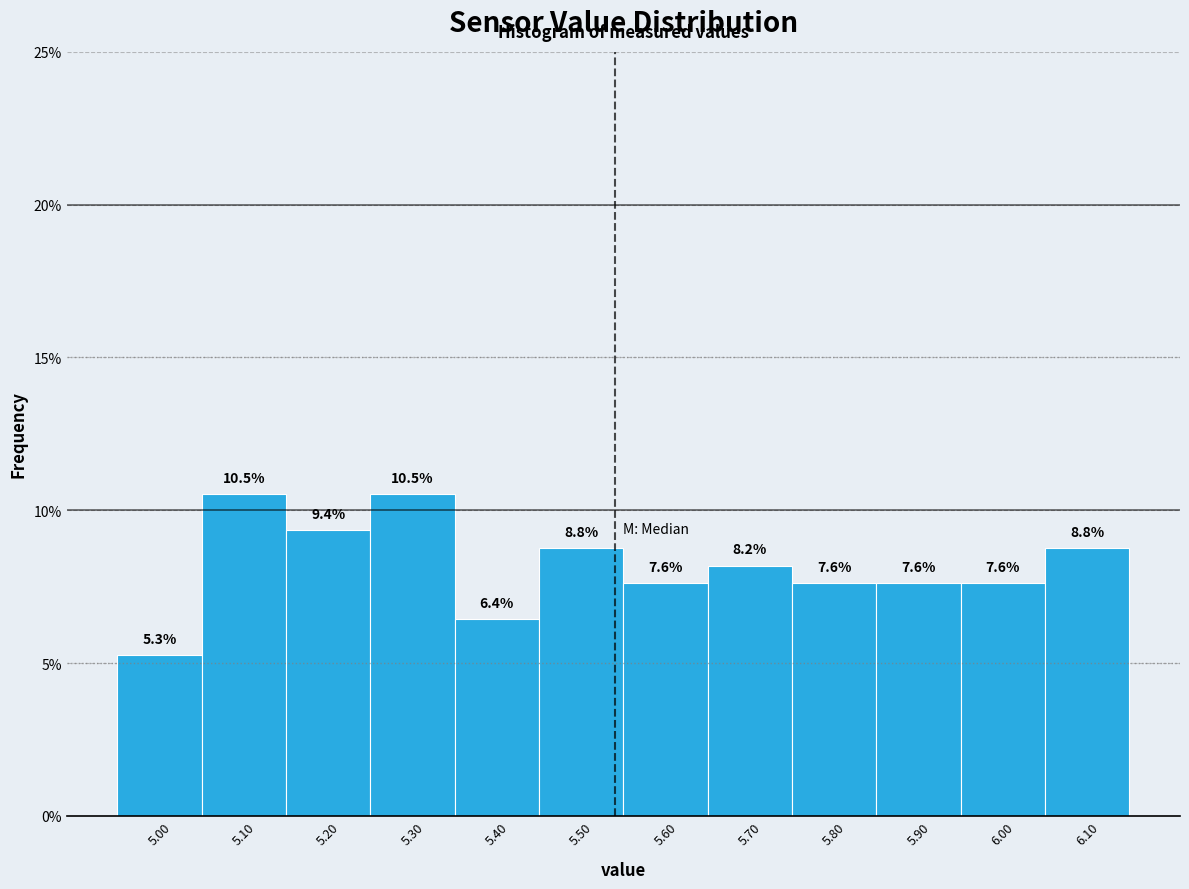

Reading left to right, list every bar in this chart as the range it spans on the x-axis followed by its height.

4.95 to 5.05: 5.3
5.05 to 5.15: 10.5
5.15 to 5.25: 9.4
5.25 to 5.35: 10.5
5.35 to 5.45: 6.4
5.45 to 5.55: 8.8
5.55 to 5.65: 7.6
5.65 to 5.75: 8.2
5.75 to 5.85: 7.6
5.85 to 5.95: 7.6
5.95 to 6.05: 7.6
6.05 to 6.15: 8.8